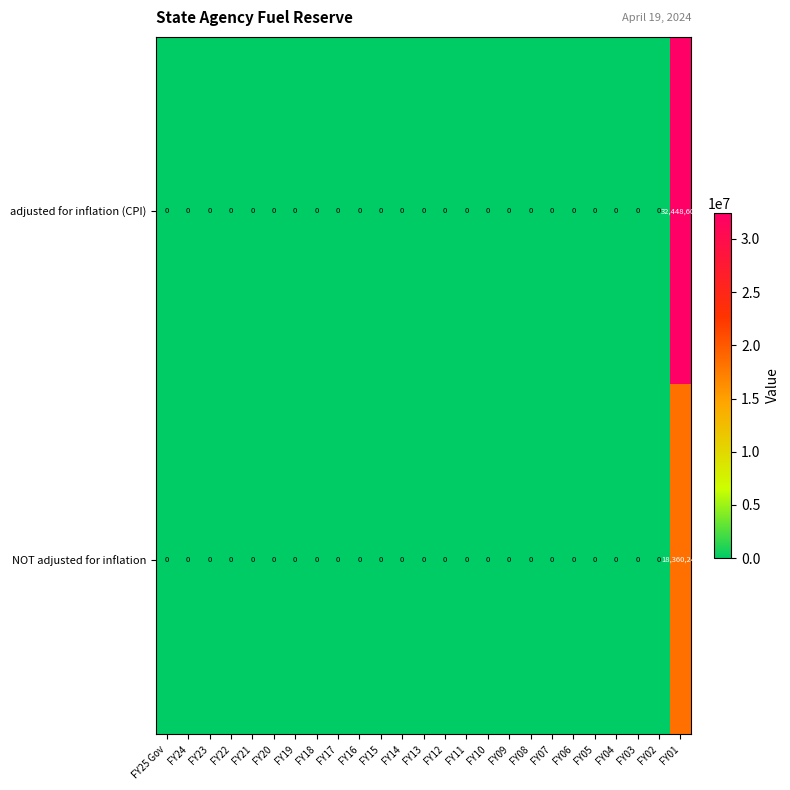

The value of NOT adjusted for inflation at FY02 is 0. True or false?

True